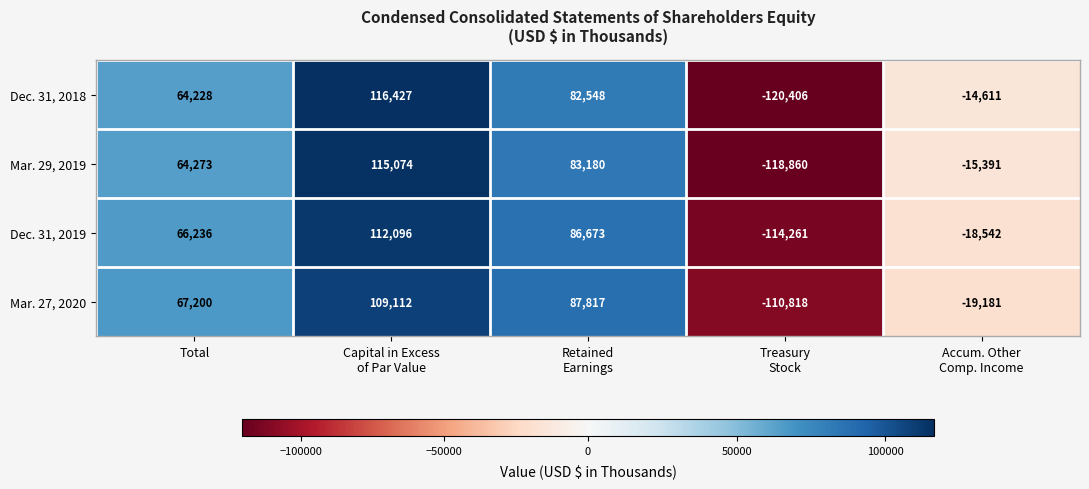

Reading right to left, extract all data points from this chart.

Dec. 31, 2018: -14611	-120406	82548	116427	64228
Mar. 29, 2019: -15391	-118860	83180	115074	64273
Dec. 31, 2019: -18542	-114261	86673	112096	66236
Mar. 27, 2020: -19181	-110818	87817	109112	67200